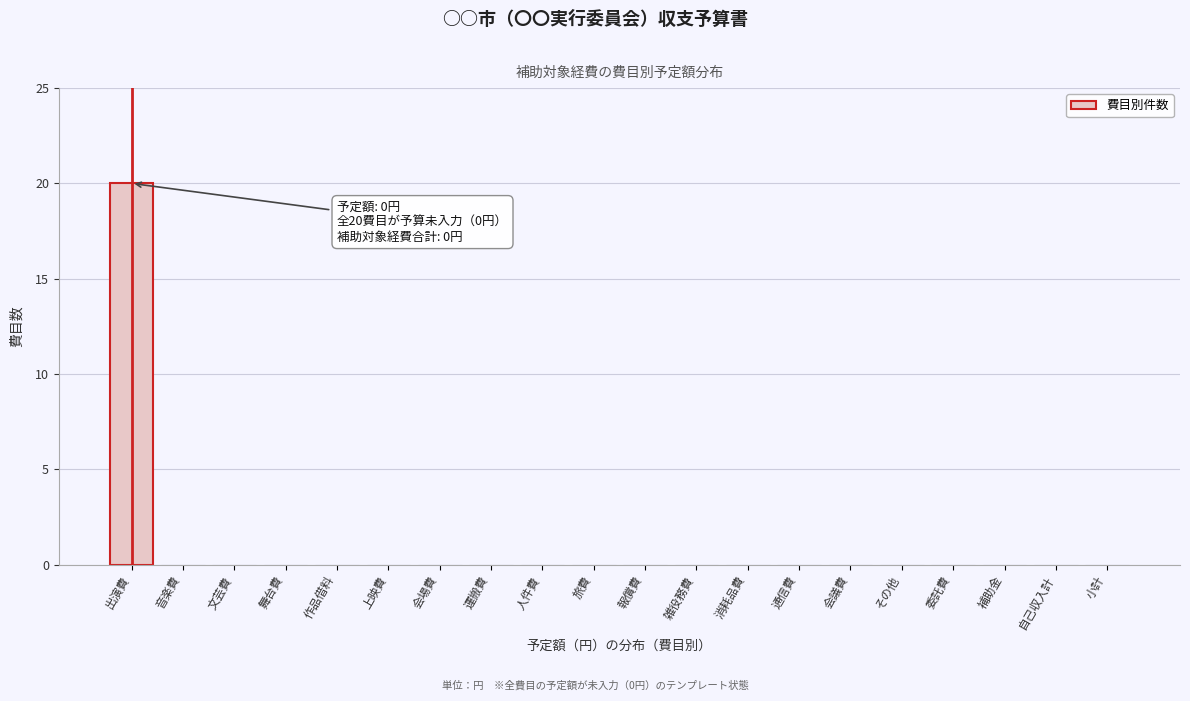

Reading right to left, what are all the values shown in this chart?

小計=0	自己収入計=0	補助金=0	委託費=0	その他=0	会議費=0	通信費=0	消耗品費=0	雑役務費=0	報償費=0	旅費=0	人件費=0	運搬費=0	会場費=0	上映費=0	作品借料=0	舞台費=0	文芸費=0	音楽費=0	出演費=20